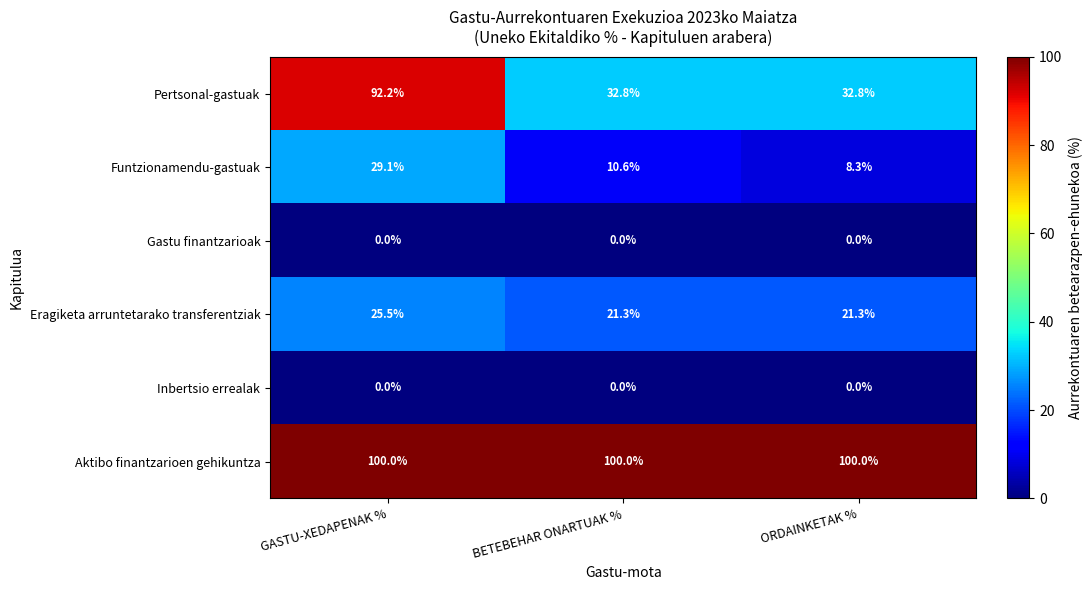

Reading left to right, transcribe all the data shown in this chart.

Pertsonal-gastuak: GASTU-XEDAPENAK %=92.2	BETEBEHAR ONARTUAK %=32.8	ORDAINKETAK %=32.8
Funtzionamendu-gastuak: GASTU-XEDAPENAK %=29.1	BETEBEHAR ONARTUAK %=10.6	ORDAINKETAK %=8.3
Gastu finantzarioak: GASTU-XEDAPENAK %=0.0	BETEBEHAR ONARTUAK %=0.0	ORDAINKETAK %=0.0
Eragiketa arruntetarako transferentziak: GASTU-XEDAPENAK %=25.5	BETEBEHAR ONARTUAK %=21.3	ORDAINKETAK %=21.3
Inbertsio errealak: GASTU-XEDAPENAK %=0.0	BETEBEHAR ONARTUAK %=0.0	ORDAINKETAK %=0.0
Aktibo finantzarioen gehikuntza: GASTU-XEDAPENAK %=100.0	BETEBEHAR ONARTUAK %=100.0	ORDAINKETAK %=100.0